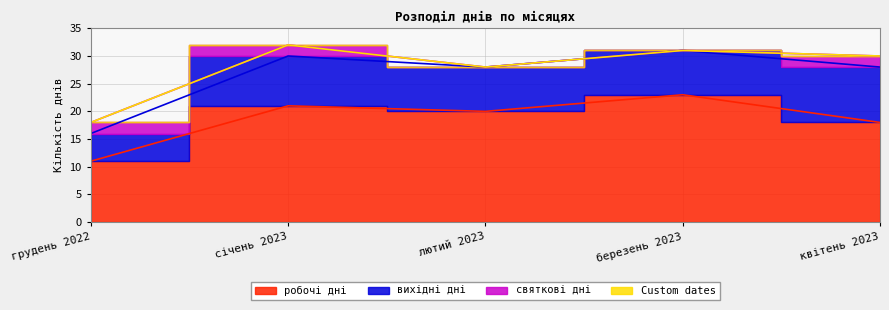

What are all the series names shown in the legend?

робочі дні, вихідні дні, святкові дні, Custom dates